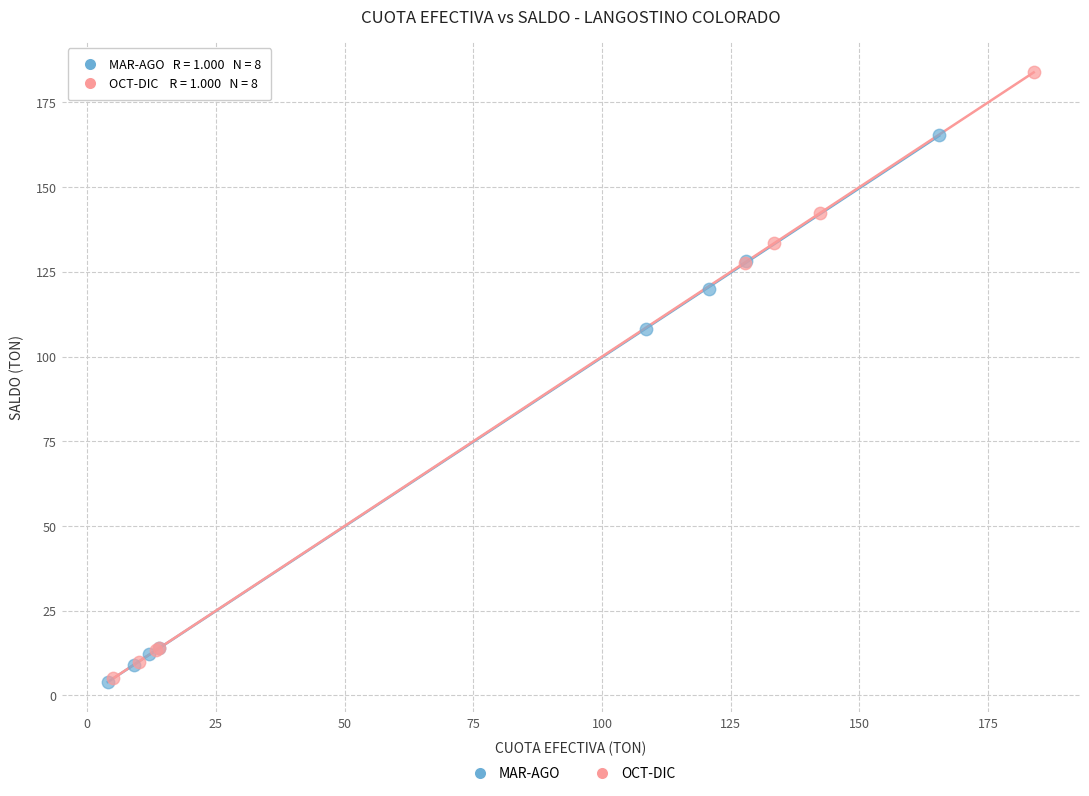

Which series has the largest Y range (max minus min)?

OCT-DIC